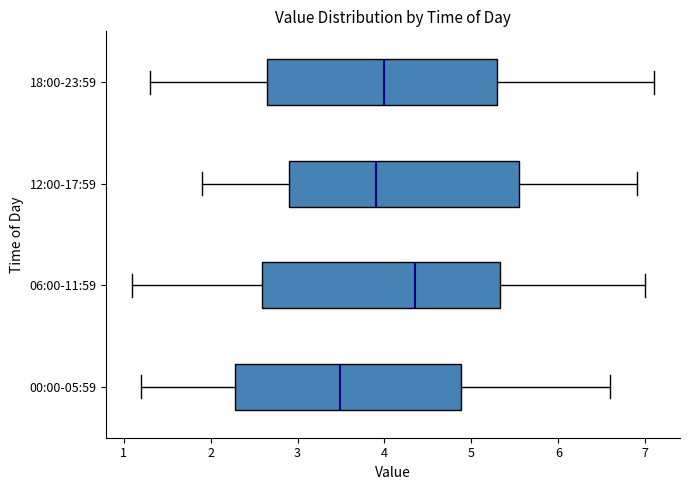

Where does the left whisker of the box for 00:00-05:59 end on the x-axis? The values are not printed on the chart, so give them approximately, as read against the axis.

1.2